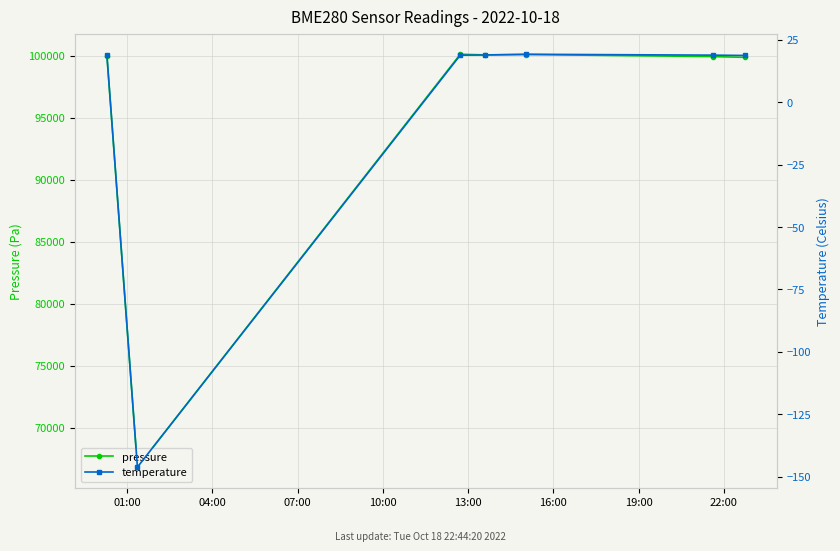

What is the value of the pressure point at the 4th from the left?

100059.0